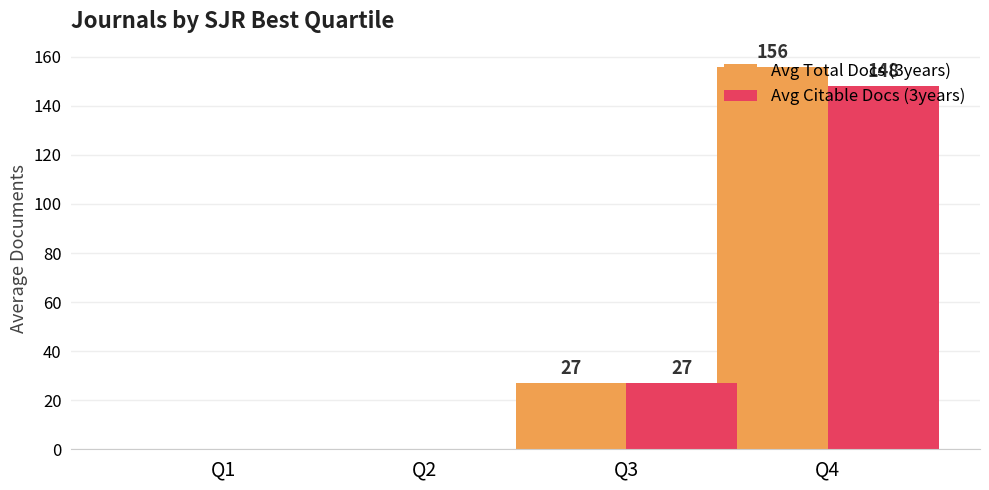

What are all the series names shown in the legend?

Avg Total Docs (3years), Avg Citable Docs (3years)